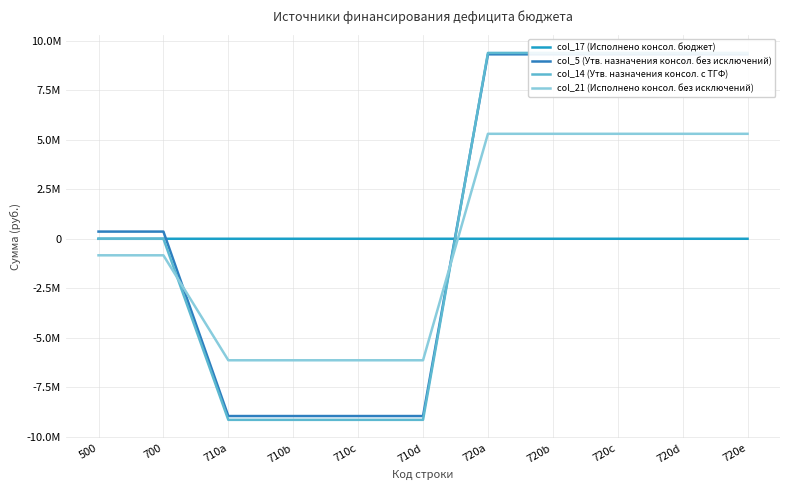

At which label does col_5 (Утв. назначения консол. без исключений) first exceed 362884?

500